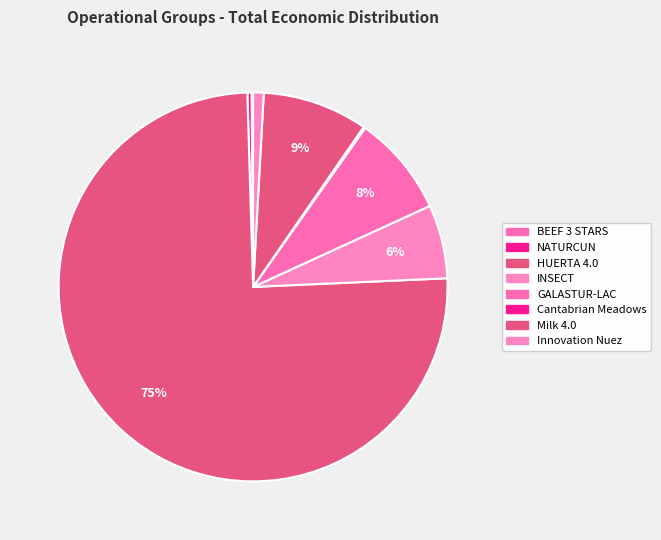

To the nearest percent, what percentage of the pie is Innovation Nuez?

1%